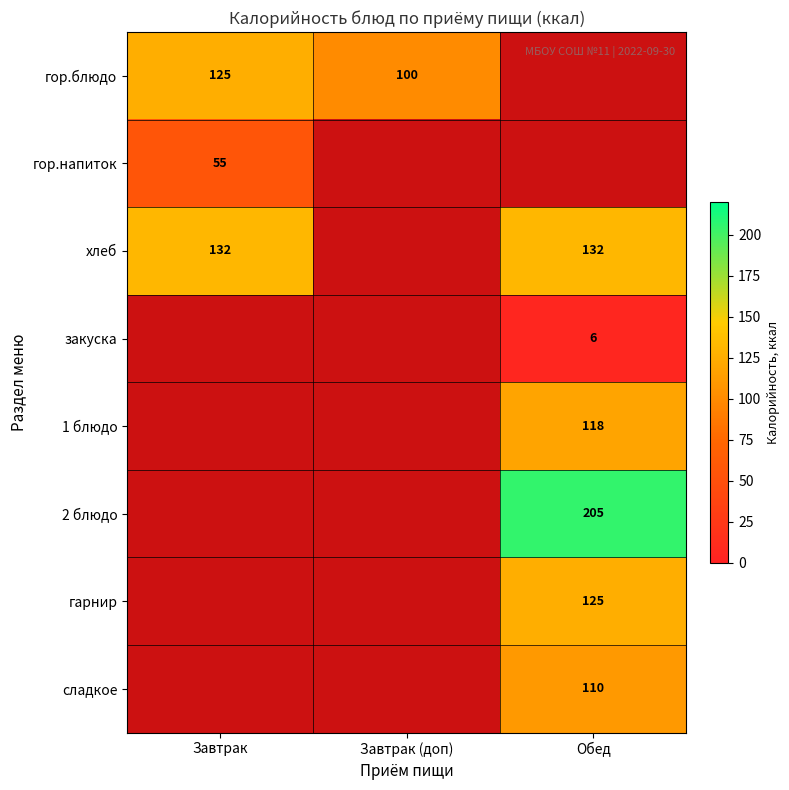

Between Завтрак (доп) and Обед, which is larger?

Обед